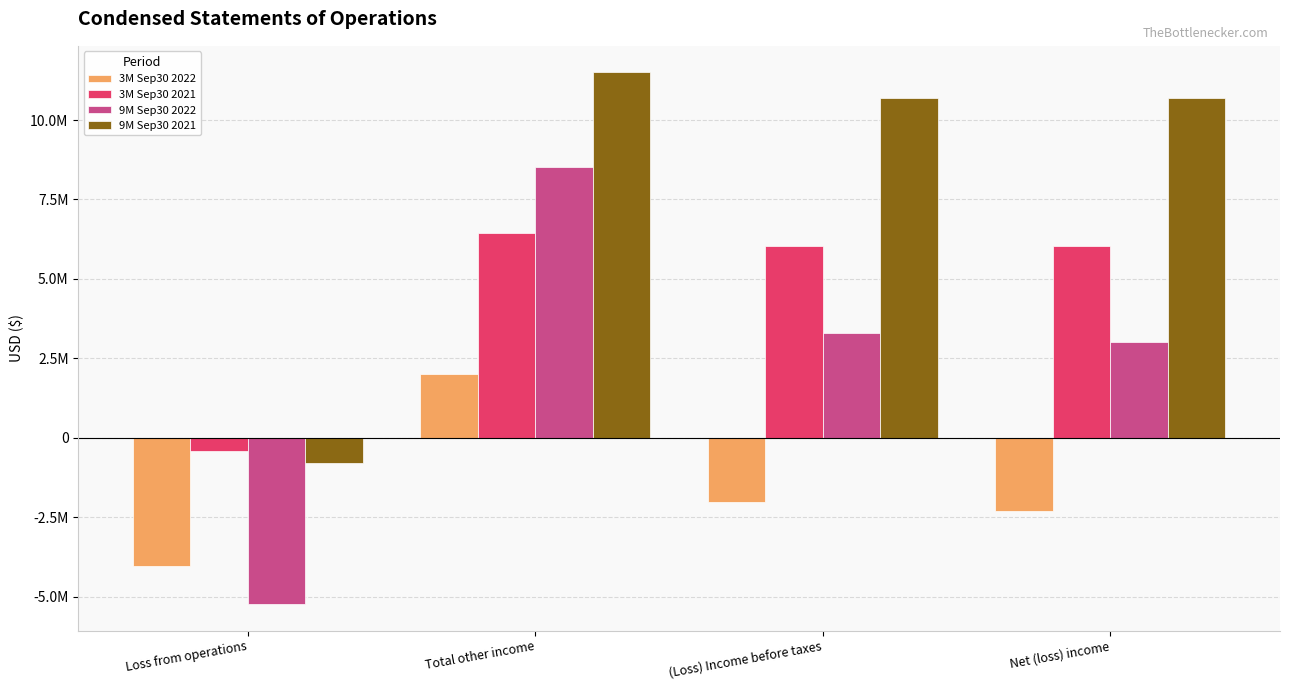

What are all the series names shown in the legend?

3M Sep30 2022, 3M Sep30 2021, 9M Sep30 2022, 9M Sep30 2021